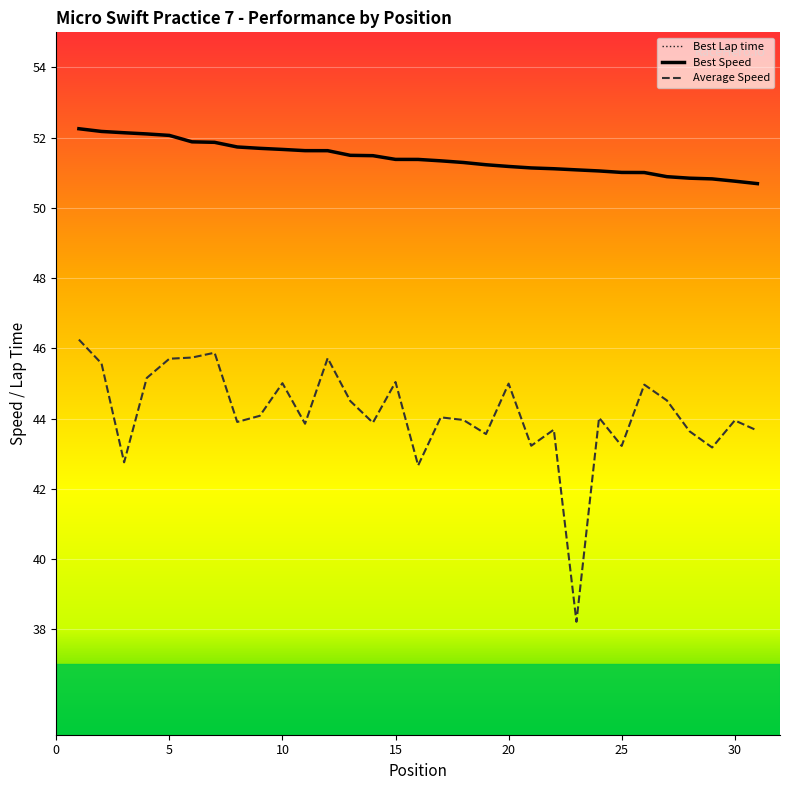

What is the sum of all Best Speed values?

1594.1